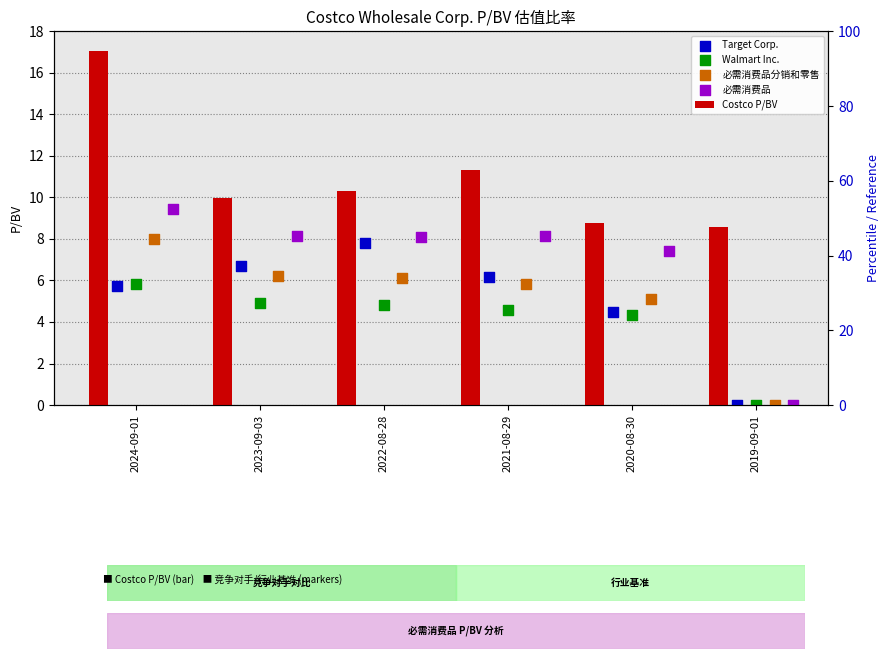

Which series has the largest total across all categories?

Costco P/BV